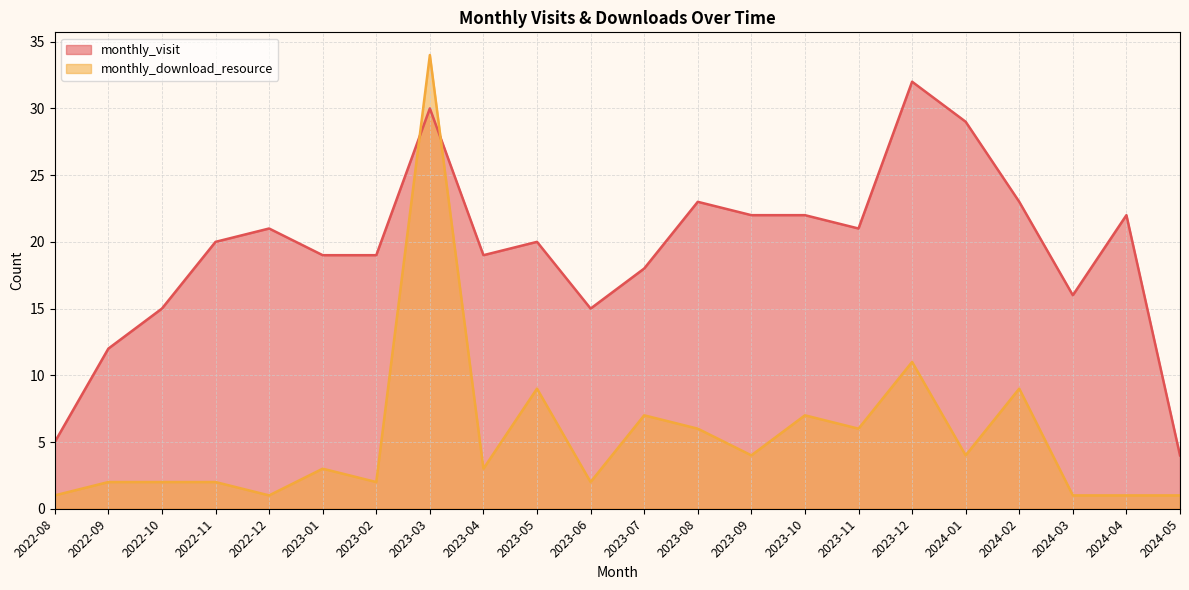

What is the minimum value shown in the chart?

1